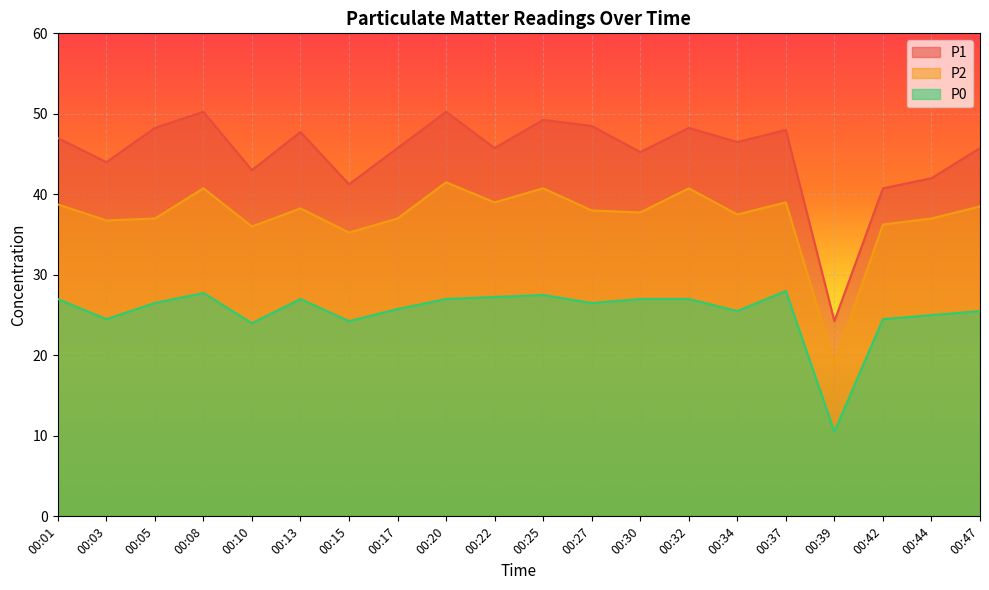

What is the sum of all P0 values?

508.0